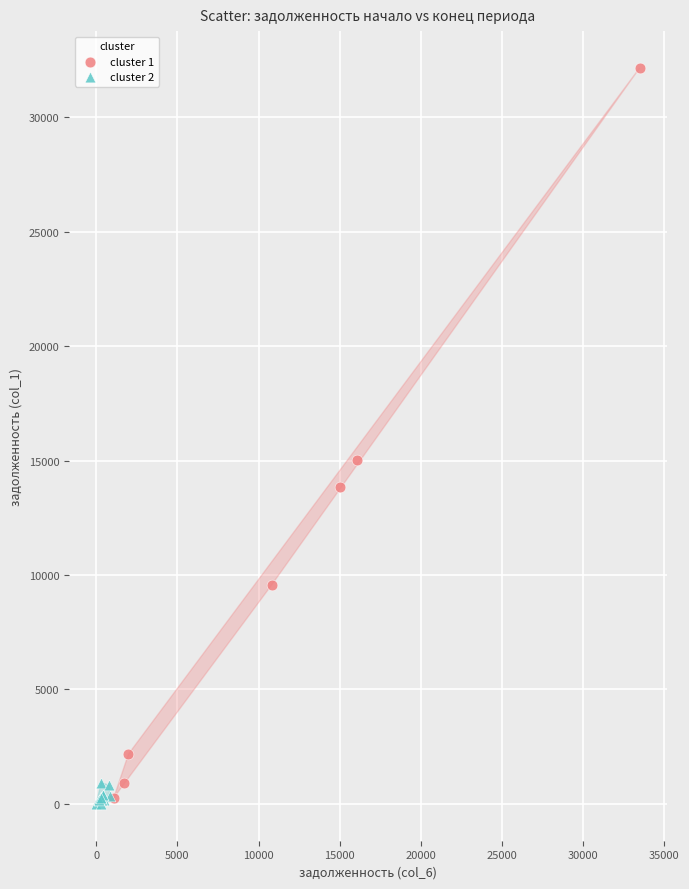

Which series has the largest Y range (max minus min)?

cluster 1